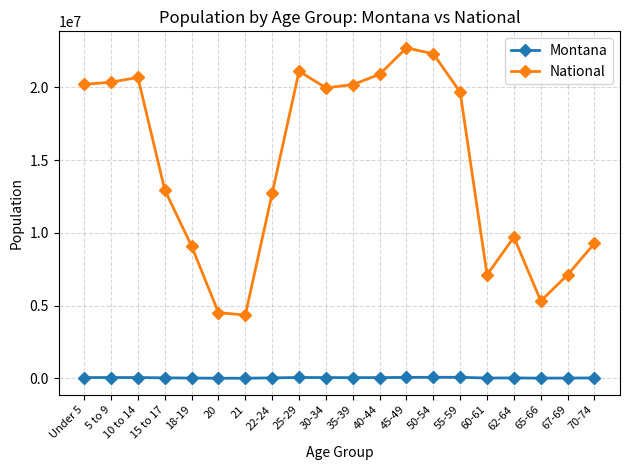

Does the chart display data point markers on the line(s)?

Yes